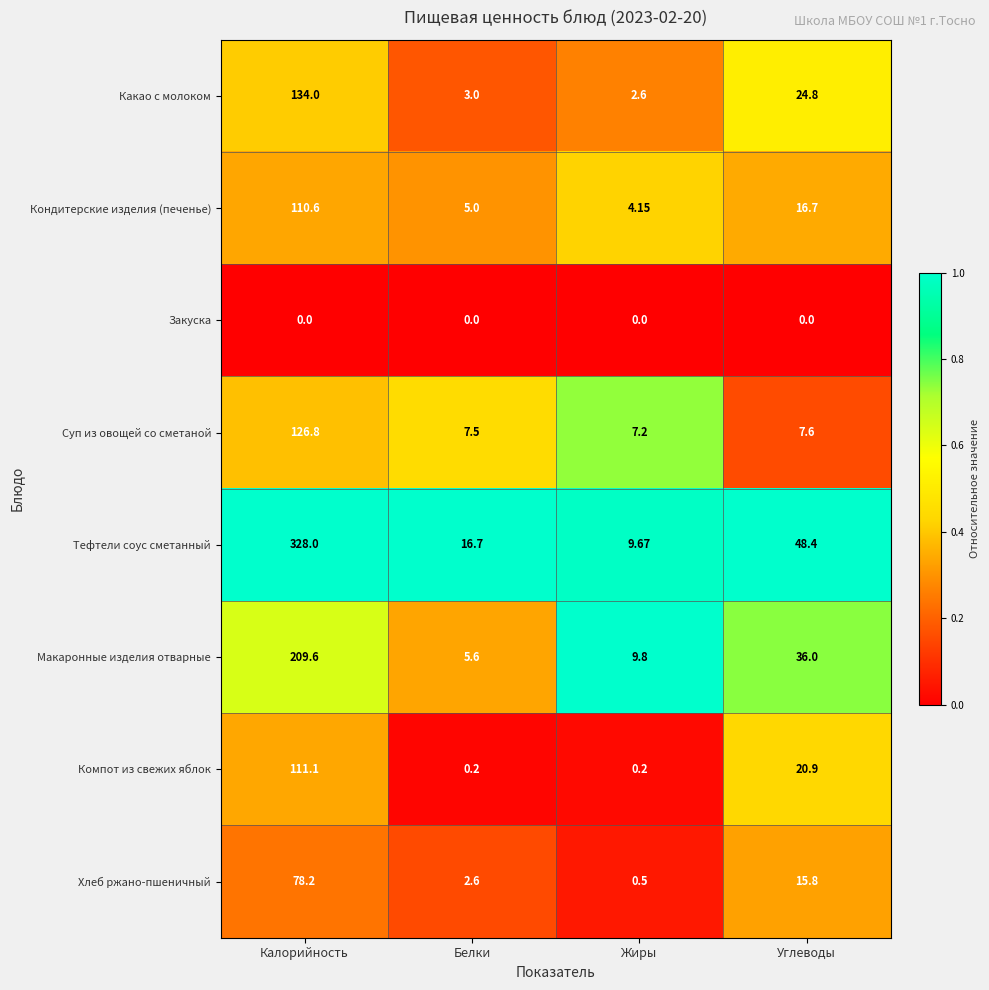

Which series has the largest range (max minus min)?

Тефтели соус сметанный